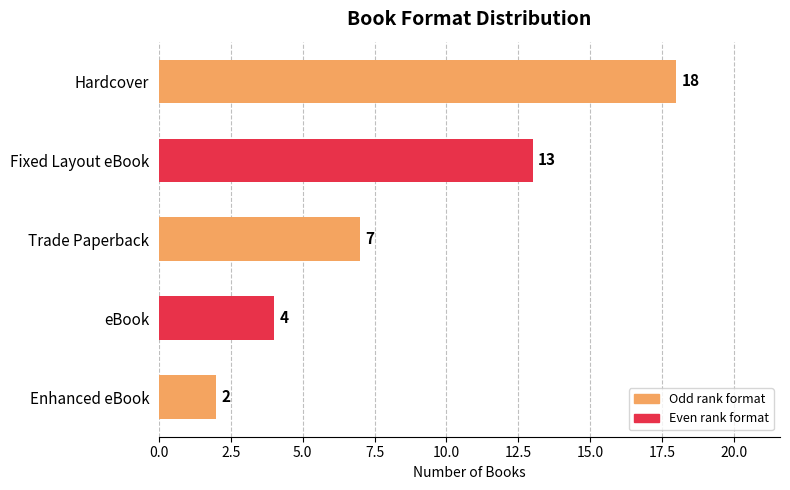

Reading top to bottom, extract all data points from this chart.

Hardcover=18	Fixed Layout eBook=13	Trade Paperback=7	eBook=4	Enhanced eBook=2